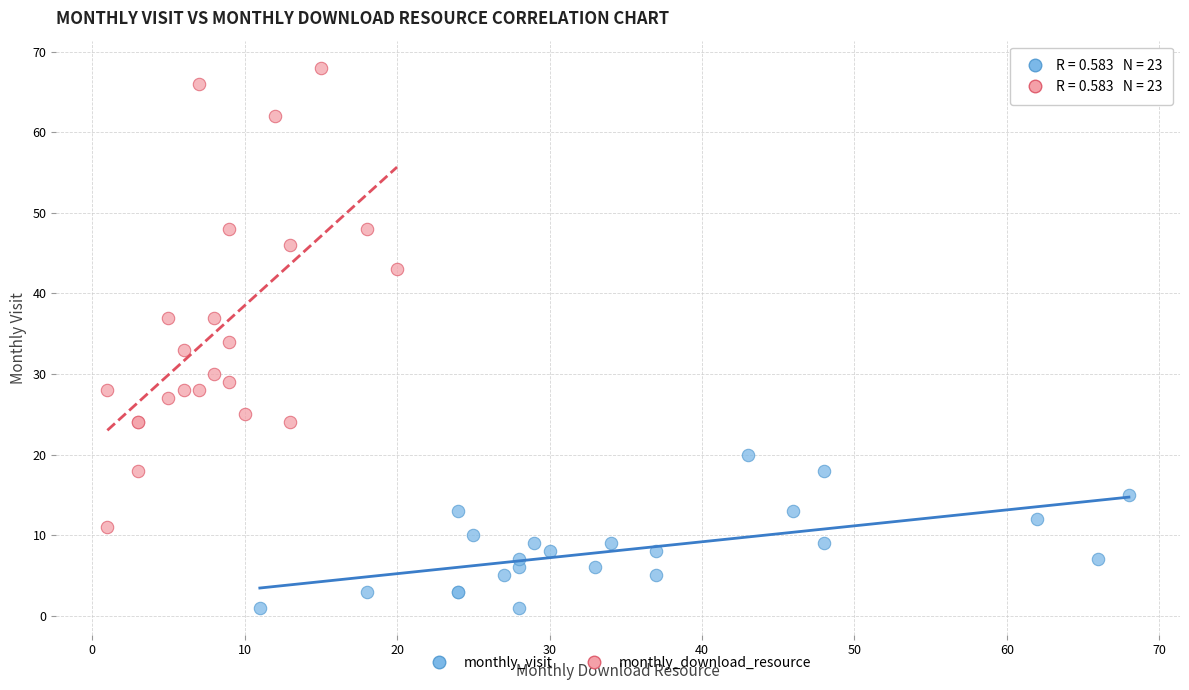

What are all the series names shown in the legend?

monthly_visit, monthly_download_resource